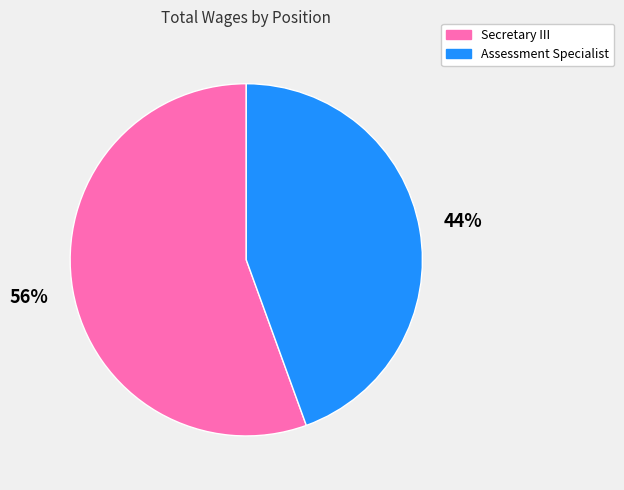

Which category has the biggest portion of the pie?

Secretary III